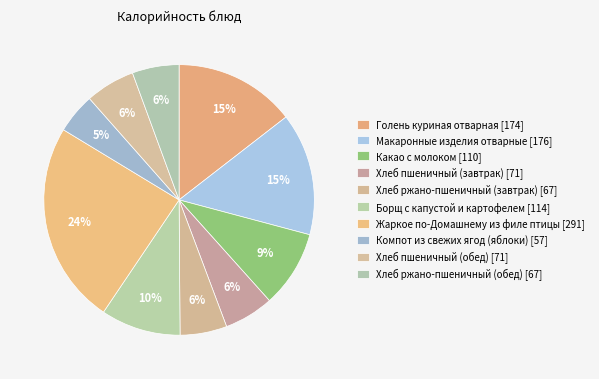

Is there any slice that represents more than half of the pie?

No